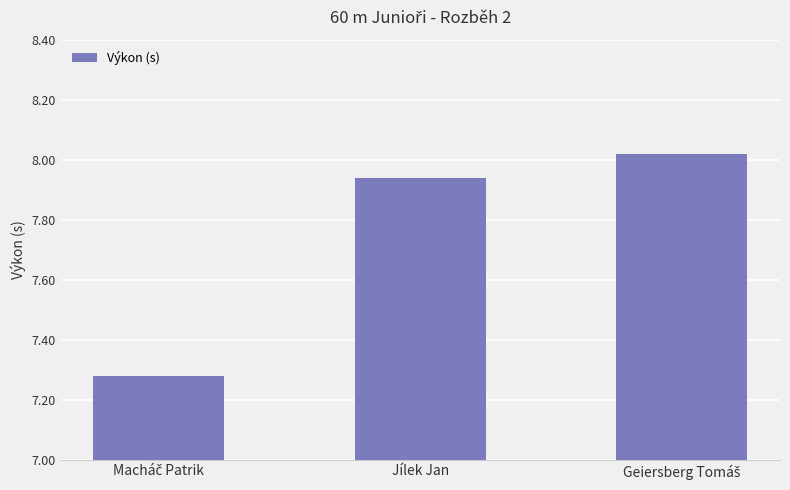

The chart shows a value of 4.0 at Jílek Jan. True or false?

False